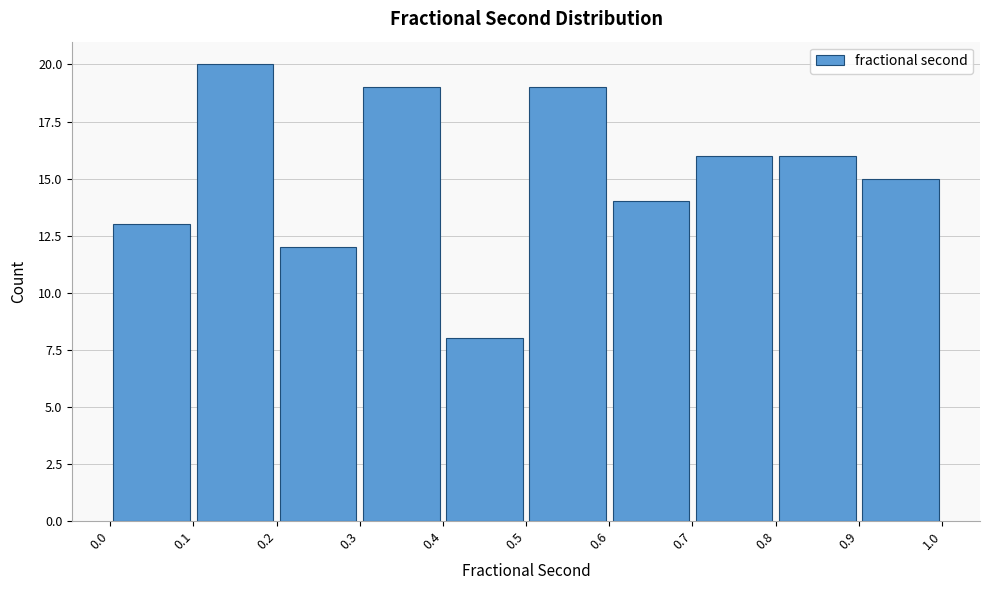

Which range on the x-axis has the tallest bar?

0.1 to 0.2